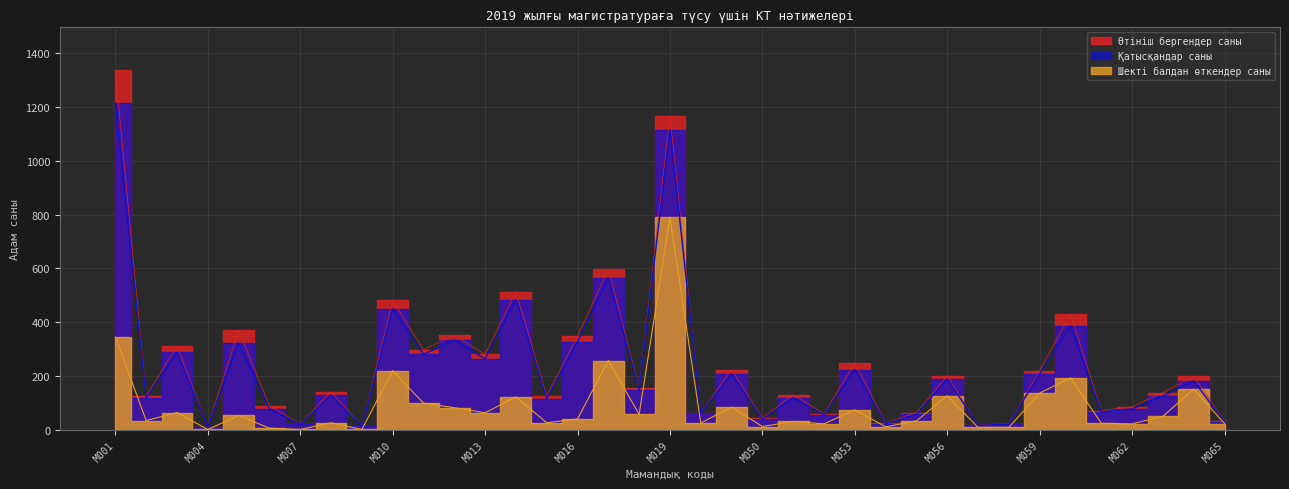

Which series changed the most between M010 and M065?

Өтініш бергендер саны